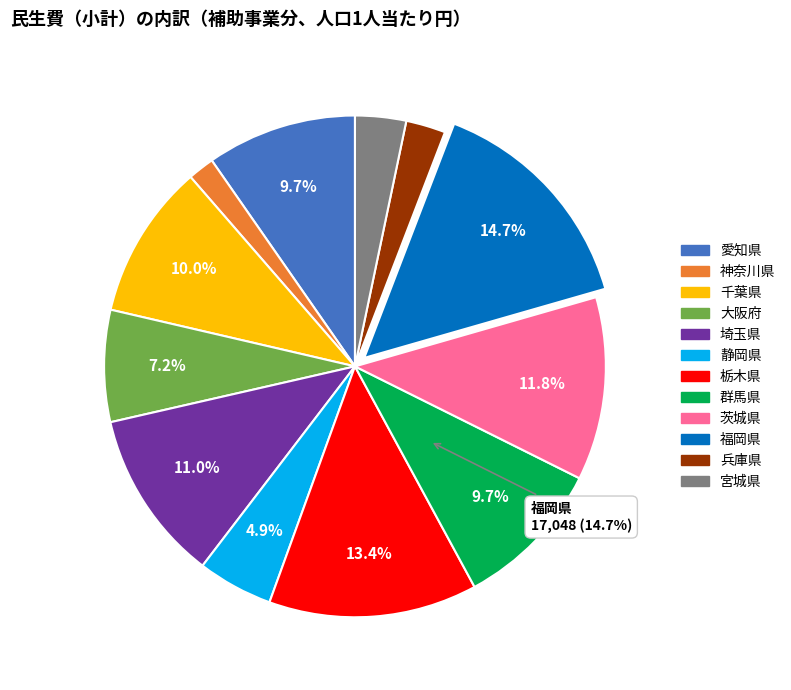

To the nearest percent, what is the difference between the largest and smallest slice percentages?

13%